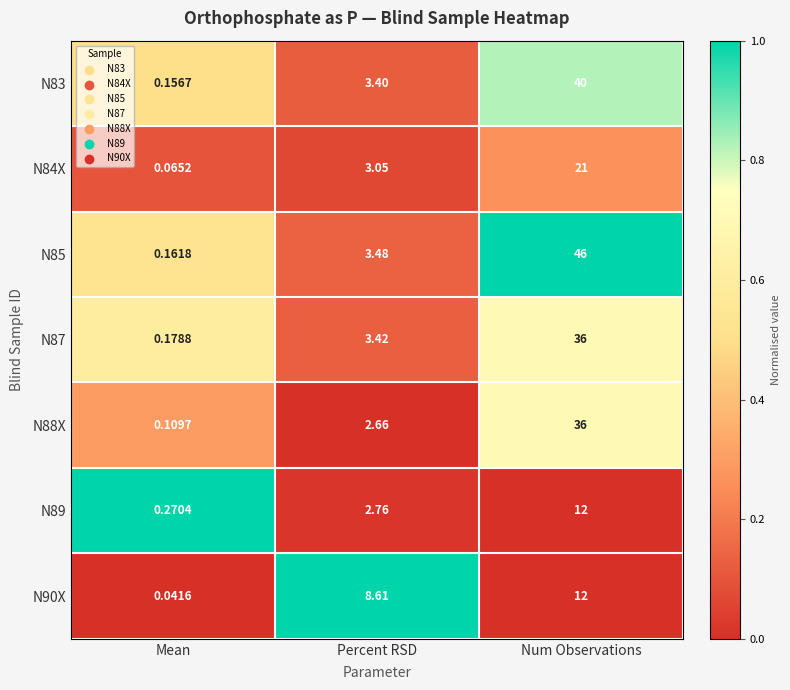

List the labels in order of N87 value, largest first.

Num Observations, Percent RSD, Mean